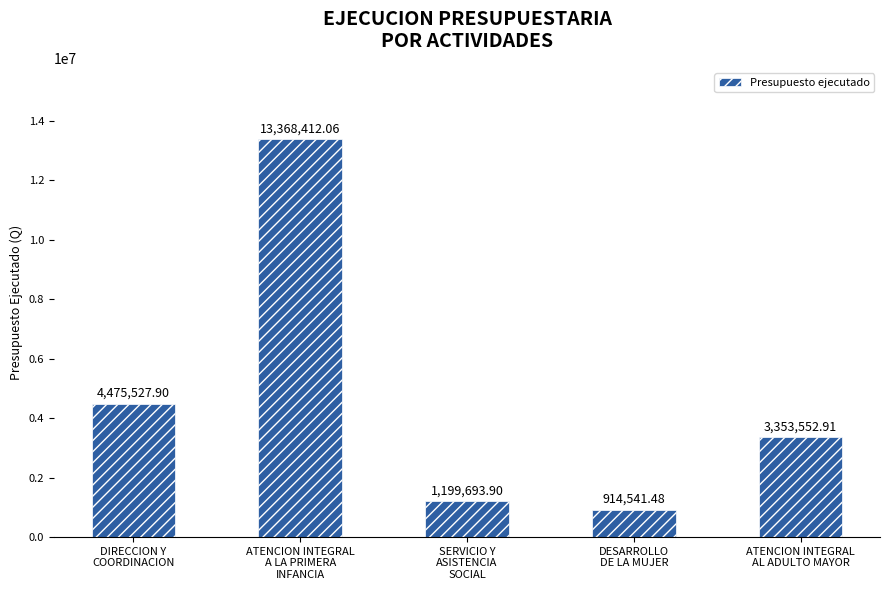

What is the sum of the values at ATENCION INTEGRAL
AL ADULTO MAYOR and DESARROLLO
DE LA MUJER?

4268094.4